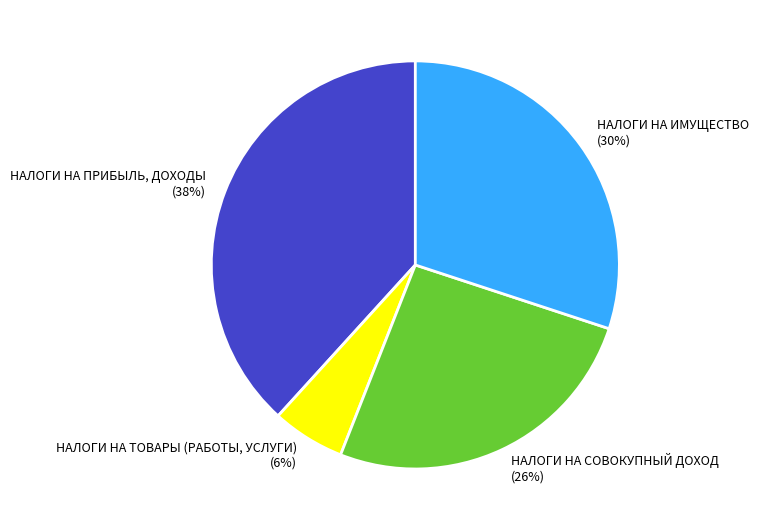

Combined, do НАЛОГИ НА ПРИБЫЛЬ, ДОХОДЫ and НАЛОГИ НА ТОВАРЫ (РАБОТЫ, УСЛУГИ) account for over 50%?

No